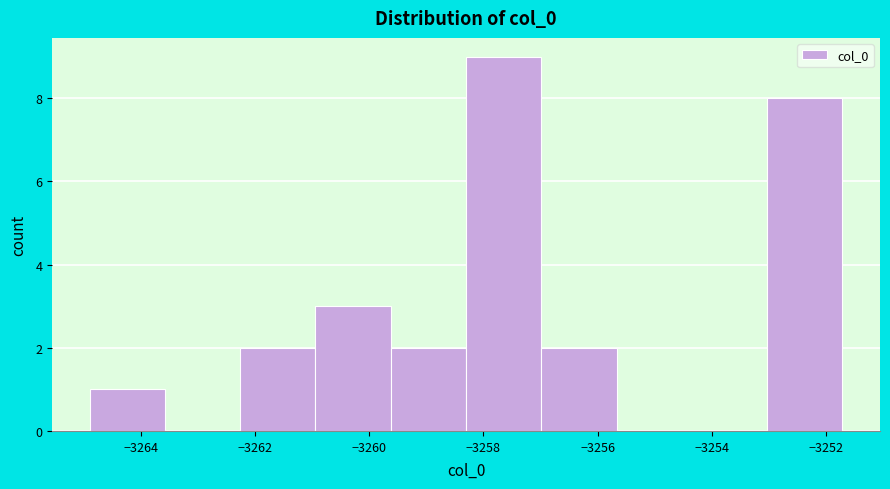

What is the height of the bar covering -3259.6 to -3258.4 on the x-axis? Neither the bar edges nor the heights are printed on the chart, so give them approximately, as read against the axes.

2